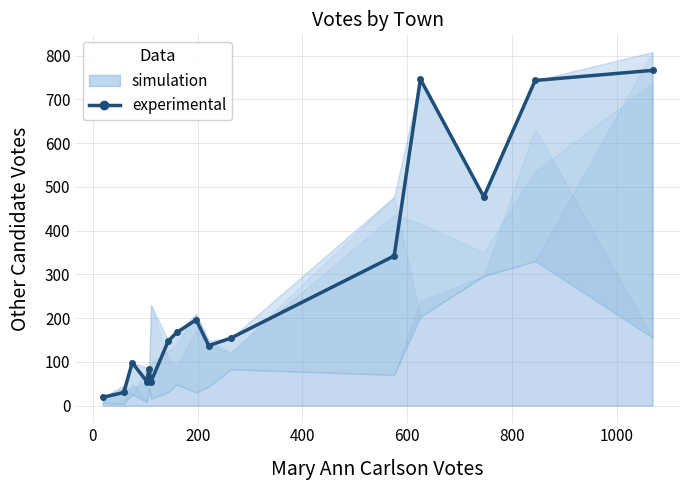

True or false: there are more than 1 points higher than both neighbors.

True